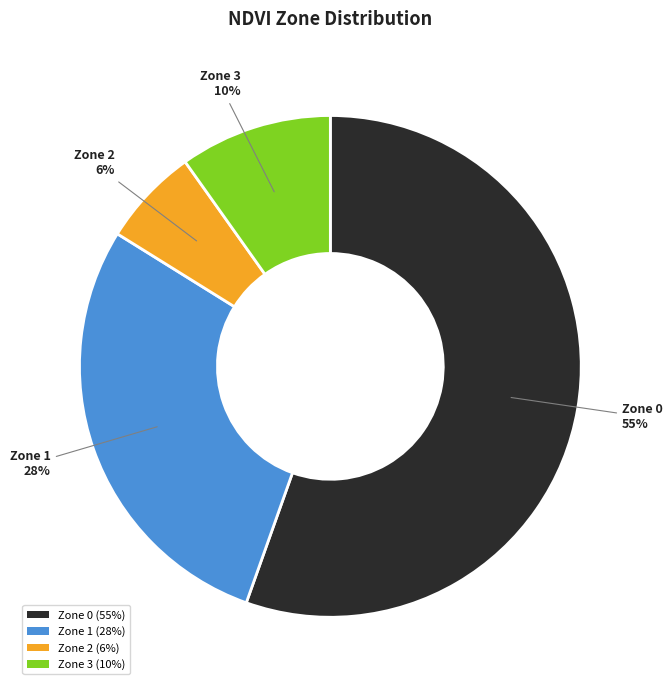

How many slices are in this pie chart?

4